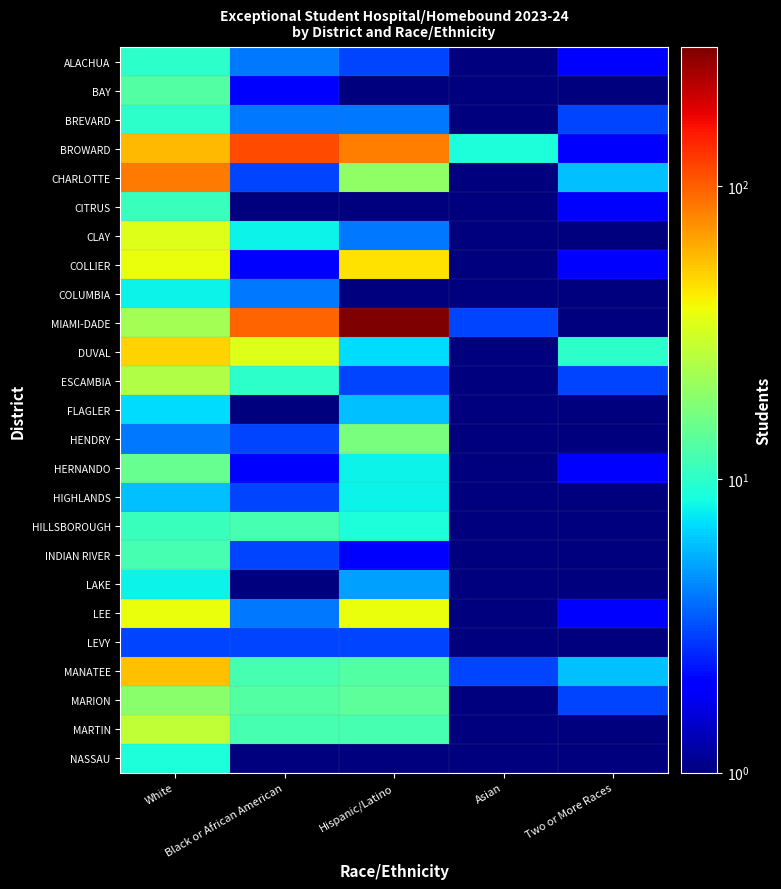

Reading left to right, list all the values displayed in this chart.

ALACHUA: White=10.0	Black or African American=4.0	Hispanic/Latino=3.0	Asian=0.5	Two or More Races=2.0
BAY: White=13.0	Black or African American=2.0	Hispanic/Latino=1.0	Asian=0.5	Two or More Races=0.5
BREVARD: White=10.0	Black or African American=4.0	Hispanic/Latino=4.0	Asian=1.0	Two or More Races=3.0
BROWARD: White=58.0	Black or African American=112.0	Hispanic/Latino=82.0	Asian=9.0	Two or More Races=2.0
CHARLOTTE: White=84.0	Black or African American=3.0	Hispanic/Latino=20.0	Asian=1.0	Two or More Races=6.0
CITRUS: White=11.0	Black or African American=0.5	Hispanic/Latino=1.0	Asian=0.5	Two or More Races=2.0
CLAY: White=34.0	Black or African American=8.0	Hispanic/Latino=4.0	Asian=0.5	Two or More Races=0.5
COLLIER: White=37.0	Black or African American=2.0	Hispanic/Latino=45.0	Asian=0.5	Two or More Races=2.0
COLUMBIA: White=8.0	Black or African American=4.0	Hispanic/Latino=1.0	Asian=0.5	Two or More Races=1.0
MIAMI-DADE: White=23.0	Black or African American=96.0	Hispanic/Latino=297.0	Asian=3.0	Two or More Races=1.0
DUVAL: White=50.0	Black or African American=34.0	Hispanic/Latino=7.0	Asian=1.0	Two or More Races=10.0
ESCAMBIA: White=25.0	Black or African American=10.0	Hispanic/Latino=3.0	Asian=0.5	Two or More Races=3.0
FLAGLER: White=7.0	Black or African American=0.5	Hispanic/Latino=6.0	Asian=0.5	Two or More Races=0.5
HENDRY: White=4.0	Black or African American=3.0	Hispanic/Latino=17.0	Asian=0.5	Two or More Races=0.5
HERNANDO: White=15.0	Black or African American=2.0	Hispanic/Latino=8.0	Asian=1.0	Two or More Races=2.0
HIGHLANDS: White=6.0	Black or African American=3.0	Hispanic/Latino=8.0	Asian=0.5	Two or More Races=0.5
HILLSBOROUGH: White=11.0	Black or African American=12.0	Hispanic/Latino=9.0	Asian=1.0	Two or More Races=1.0
INDIAN RIVER: White=12.0	Black or African American=3.0	Hispanic/Latino=2.0	Asian=0.5	Two or More Races=0.5
LAKE: White=8.0	Black or African American=0.5	Hispanic/Latino=5.0	Asian=1.0	Two or More Races=1.0
LEE: White=37.0	Black or African American=4.0	Hispanic/Latino=37.0	Asian=1.0	Two or More Races=2.0
LEVY: White=3.0	Black or African American=3.0	Hispanic/Latino=3.0	Asian=0.5	Two or More Races=1.0
MANATEE: White=55.0	Black or African American=12.0	Hispanic/Latino=13.0	Asian=3.0	Two or More Races=6.0
MARION: White=19.0	Black or African American=13.0	Hispanic/Latino=14.0	Asian=0.5	Two or More Races=3.0
MARTIN: White=28.0	Black or African American=12.0	Hispanic/Latino=12.0	Asian=1.0	Two or More Races=1.0
NASSAU: White=9.0	Black or African American=0.5	Hispanic/Latino=1.0	Asian=0.5	Two or More Races=0.5